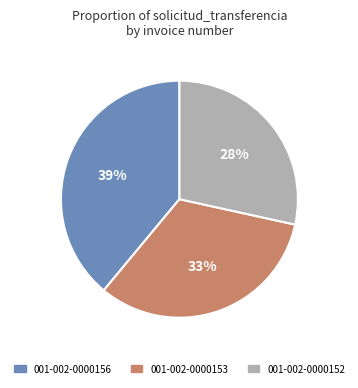

What percentage is the 001-002-0000153 slice, to the nearest percent?

33%